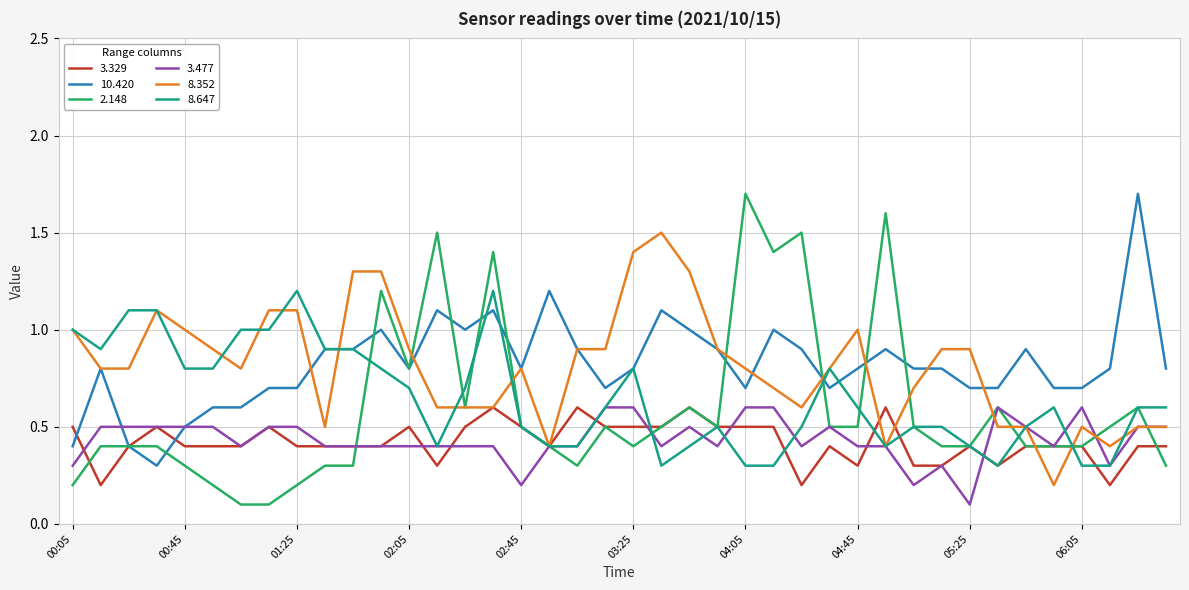

What is the maximum value for 8.352?

1.5